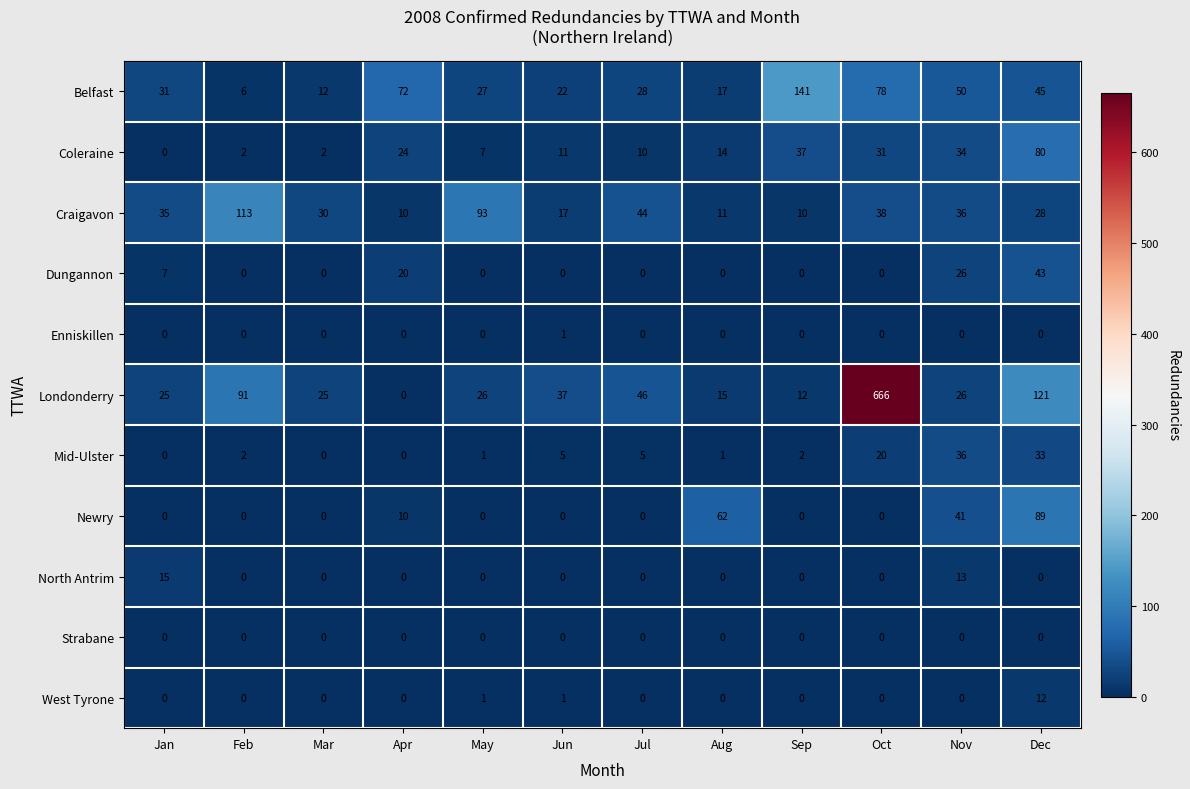

What is the sum of all Mid-Ulster values?

105